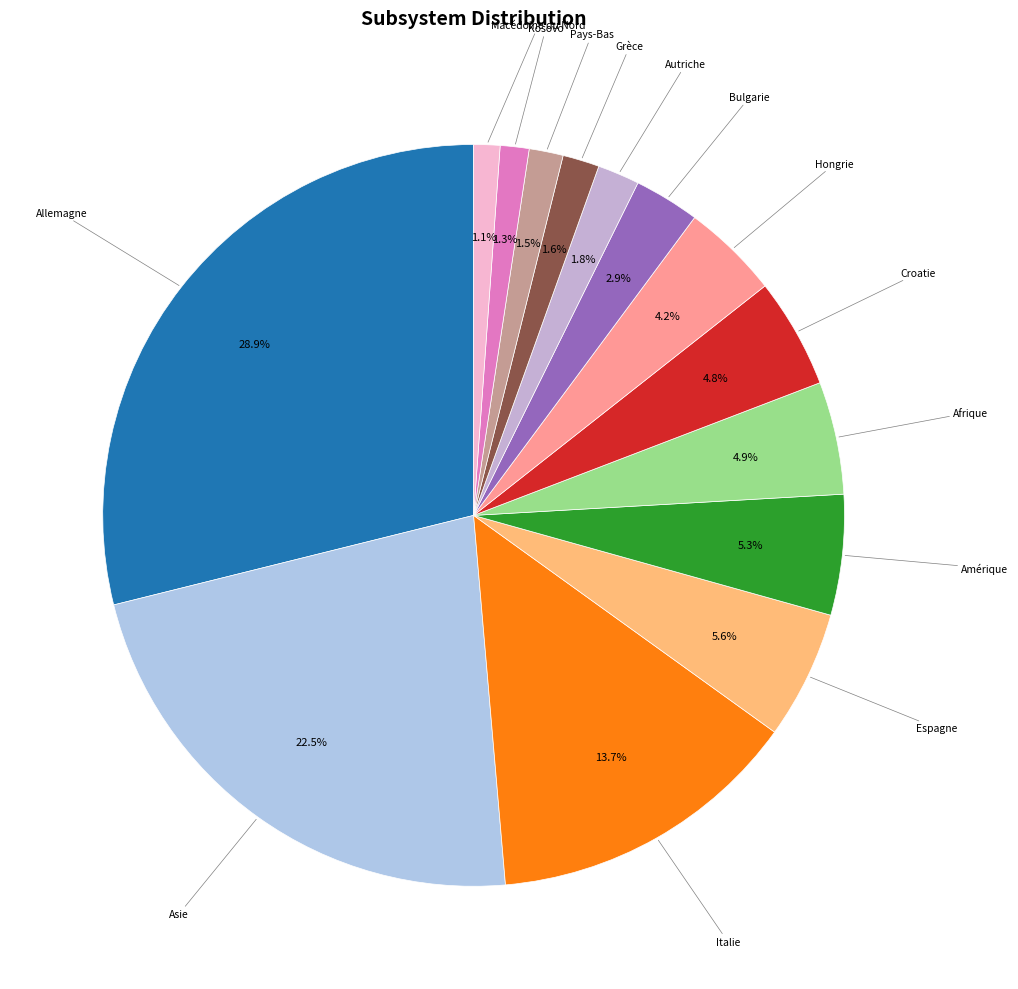

Which has a higher value, Amérique or Autriche?

Amérique